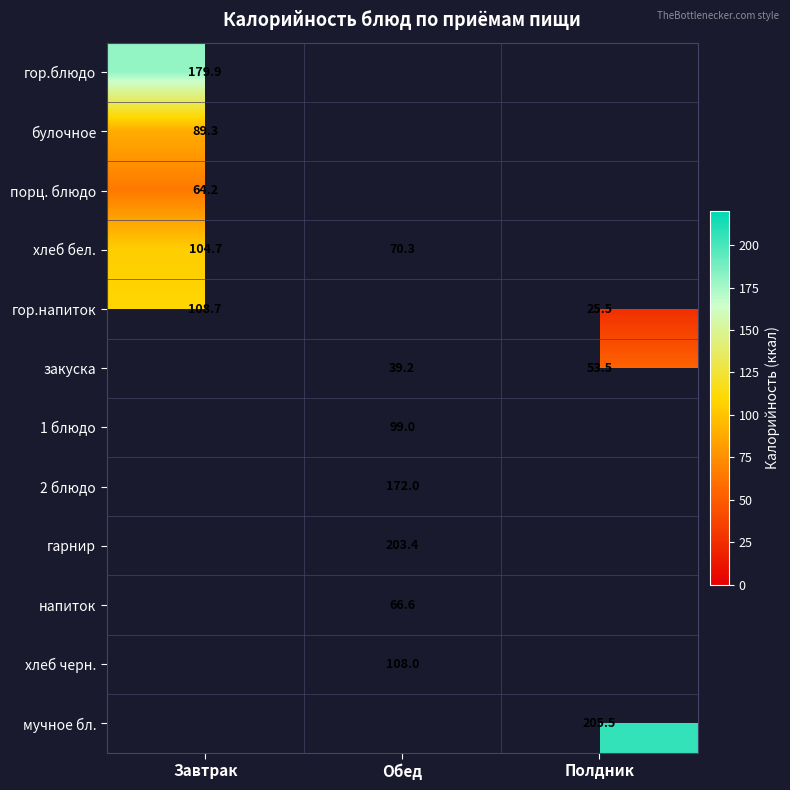

Rank the categories by гор.блюдо value from lowest to highest.

Завтрак, Обед, Полдник